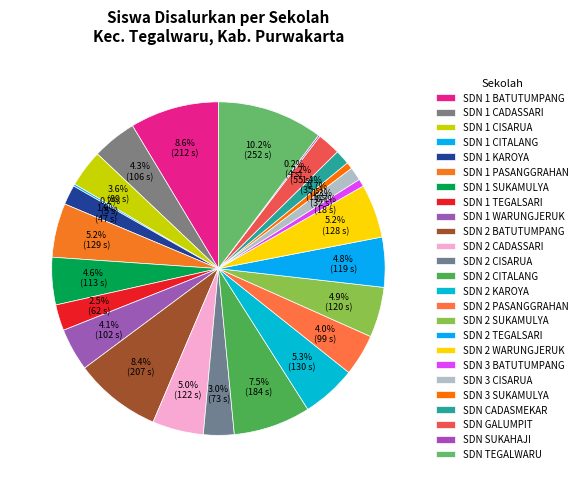

Rank the categories by value from lowest to highest.

SDN SUKAHAJI, SDN 1 CITALANG, SDN 3 SUKAMULYA, SDN 3 BATUTUMPANG, SDN 3 CISARUA, SDN CADASMEKAR, SDN 1 KAROYA, SDN GALUMPIT, SDN 1 TEGALSARI, SDN 2 CISARUA, SDN 1 CISARUA, SDN 2 PASANGGRAHAN, SDN 1 WARUNGJERUK, SDN 1 CADASSARI, SDN 1 SUKAMULYA, SDN 2 TEGALSARI, SDN 2 SUKAMULYA, SDN 2 CADASSARI, SDN 2 WARUNGJERUK, SDN 1 PASANGGRAHAN, SDN 2 KAROYA, SDN 2 CITALANG, SDN 2 BATUTUMPANG, SDN 1 BATUTUMPANG, SDN TEGALWARU